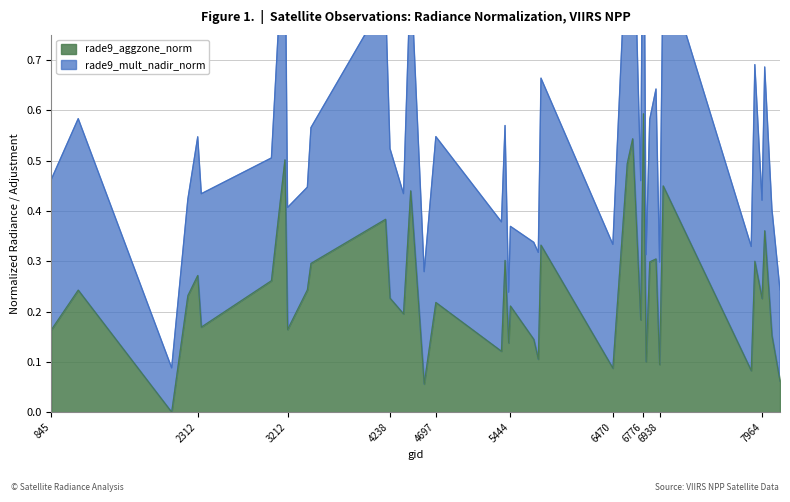

What is the highest value of the rade9_aggzone_norm series?

0.6